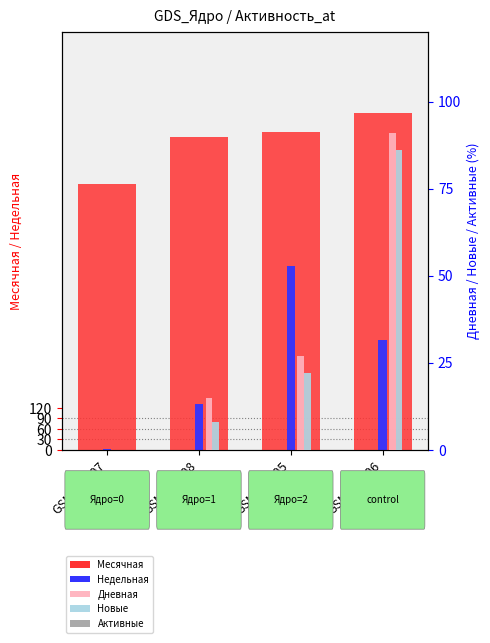

What position from the left is GSM321608?

2